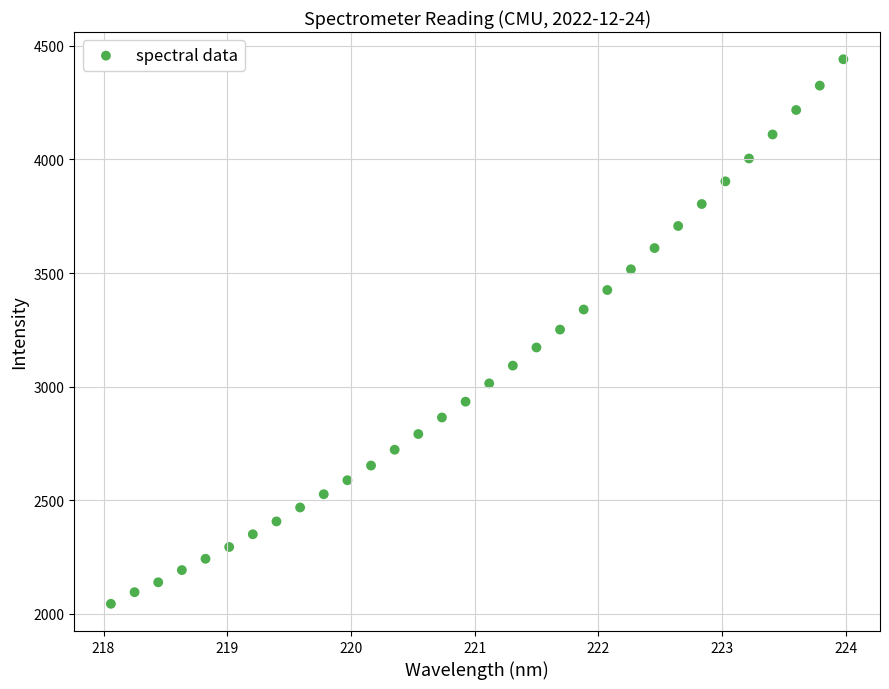

What is the range of Y values (max minus min)?

2398.7